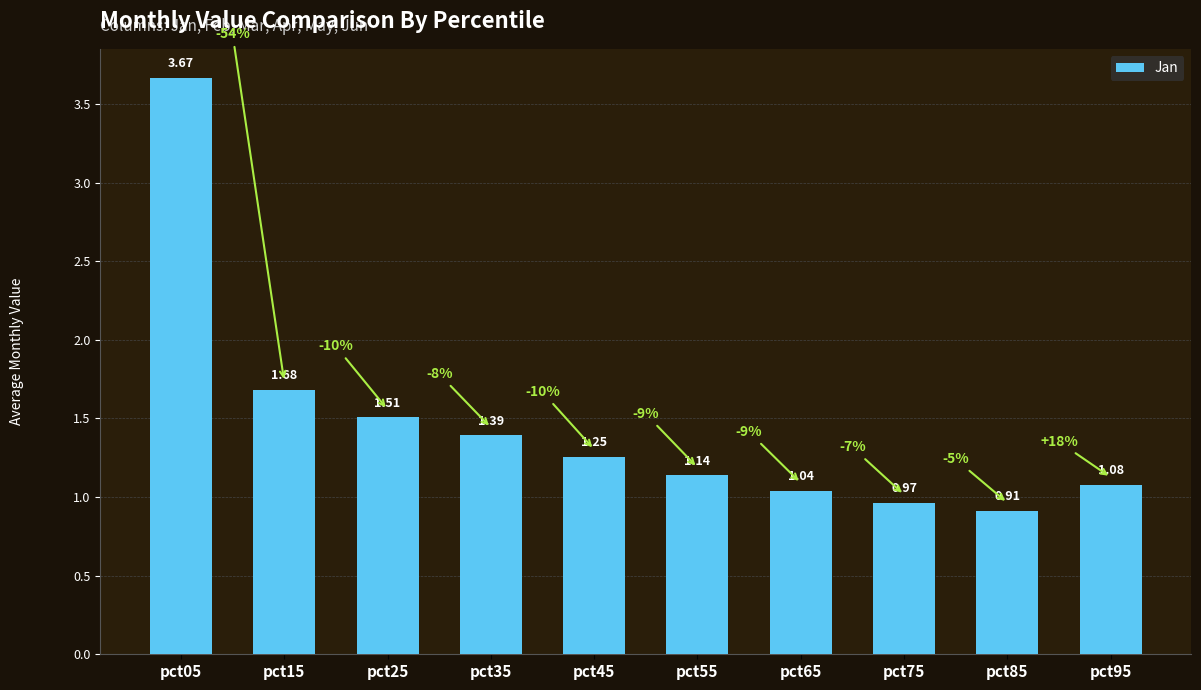

Where is the data nearest to the value 2?

pct15